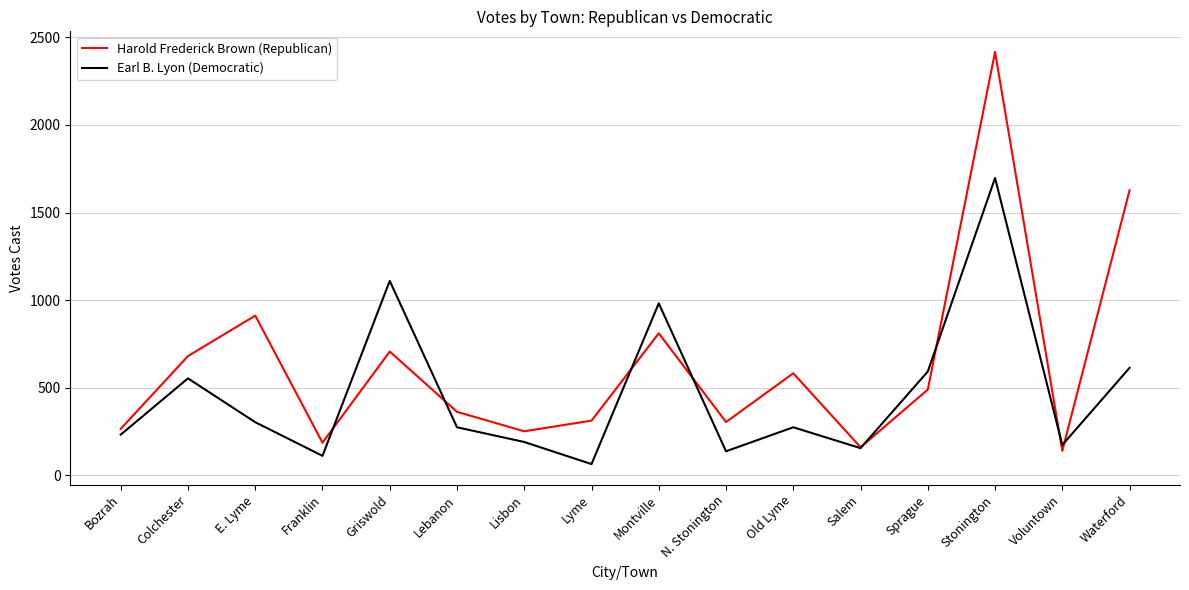

What is the difference between the second highest and second lowest values in the Earl B. Lyon (Democratic) series?

998